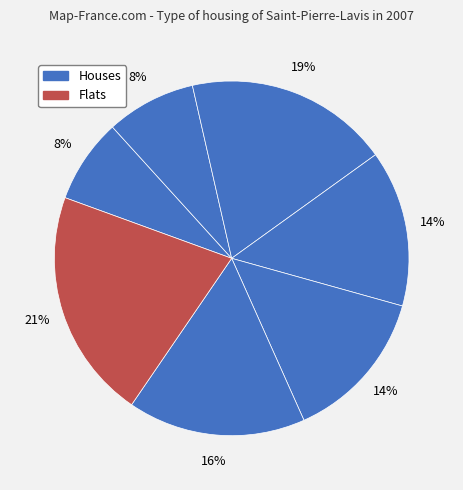

How many slices are in this pie chart?

7